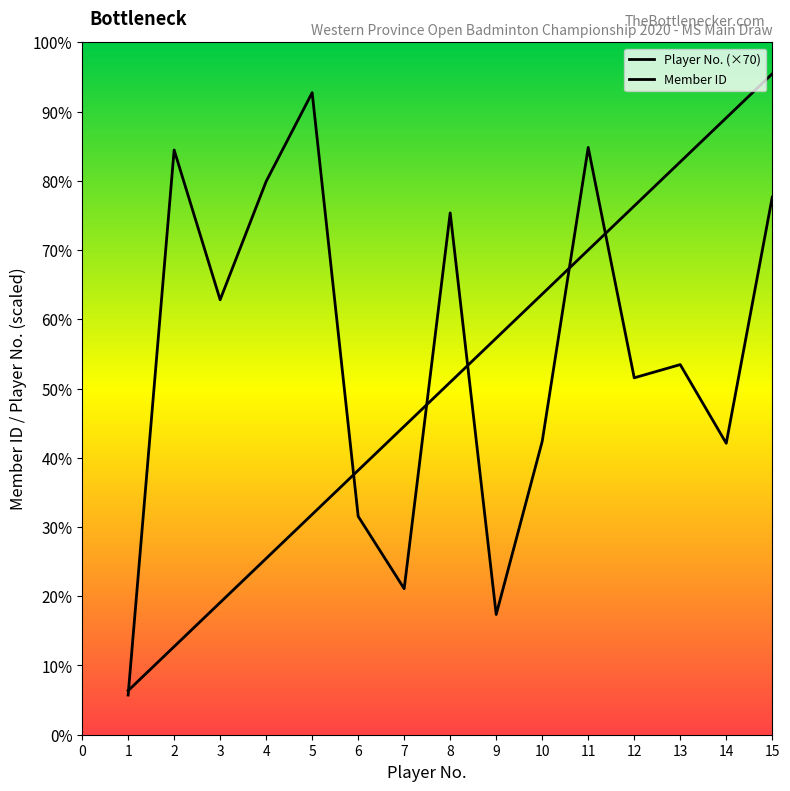

The Player No. series shows 411 at 10. True or false?

False